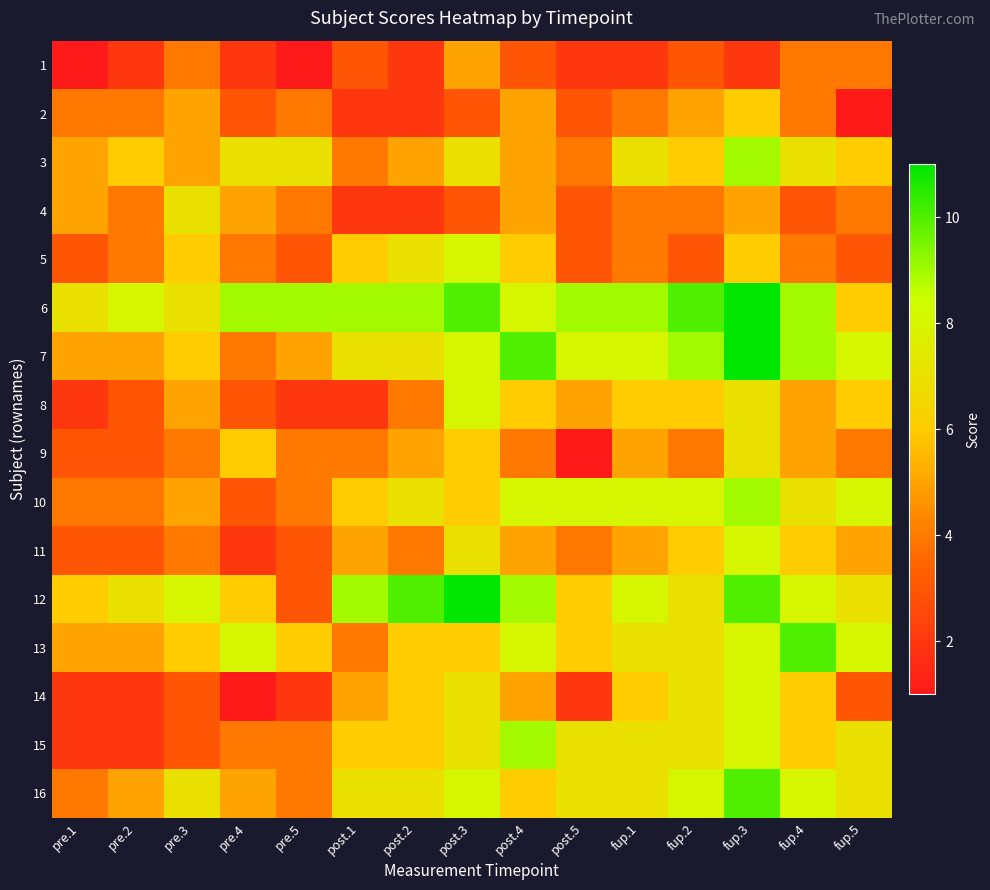

Reading left to right, list all the values displayed in this chart.

1: pre.1=1	pre.2=2	pre.3=4	pre.4=2	pre.5=1	post.1=3	post.2=2	post.3=5	post.4=3	post.5=2	fup.1=2	fup.2=3	fup.3=2	fup.4=4	fup.5=4
2: pre.1=4	pre.2=4	pre.3=5	pre.4=3	pre.5=4	post.1=2	post.2=2	post.3=3	post.4=5	post.5=3	fup.1=4	fup.2=5	fup.3=6	fup.4=4	fup.5=1
3: pre.1=5	pre.2=6	pre.3=5	pre.4=7	pre.5=7	post.1=4	post.2=5	post.3=7	post.4=5	post.5=4	fup.1=7	fup.2=6	fup.3=9	fup.4=7	fup.5=6
4: pre.1=5	pre.2=4	pre.3=7	pre.4=5	pre.5=4	post.1=2	post.2=2	post.3=3	post.4=5	post.5=3	fup.1=4	fup.2=4	fup.3=5	fup.4=3	fup.5=4
5: pre.1=3	pre.2=4	pre.3=6	pre.4=4	pre.5=3	post.1=6	post.2=7	post.3=8	post.4=6	post.5=3	fup.1=4	fup.2=3	fup.3=6	fup.4=4	fup.5=3
6: pre.1=7	pre.2=8	pre.3=7	pre.4=9	pre.5=9	post.1=9	post.2=9	post.3=10	post.4=8	post.5=9	fup.1=9	fup.2=10	fup.3=11	fup.4=9	fup.5=6
7: pre.1=5	pre.2=5	pre.3=6	pre.4=4	pre.5=5	post.1=7	post.2=7	post.3=8	post.4=10	post.5=8	fup.1=8	fup.2=9	fup.3=11	fup.4=9	fup.5=8
8: pre.1=2	pre.2=3	pre.3=5	pre.4=3	pre.5=2	post.1=2	post.2=4	post.3=8	post.4=6	post.5=5	fup.1=6	fup.2=6	fup.3=7	fup.4=5	fup.5=6
9: pre.1=3	pre.2=3	pre.3=4	pre.4=6	pre.5=4	post.1=4	post.2=5	post.3=6	post.4=4	post.5=1	fup.1=5	fup.2=4	fup.3=7	fup.4=5	fup.5=4
10: pre.1=4	pre.2=4	pre.3=5	pre.4=3	pre.5=4	post.1=6	post.2=7	post.3=6	post.4=8	post.5=8	fup.1=8	fup.2=8	fup.3=9	fup.4=7	fup.5=8
11: pre.1=3	pre.2=3	pre.3=4	pre.4=2	pre.5=3	post.1=5	post.2=4	post.3=7	post.4=5	post.5=4	fup.1=5	fup.2=6	fup.3=8	fup.4=6	fup.5=5
12: pre.1=6	pre.2=7	pre.3=8	pre.4=6	pre.5=3	post.1=9	post.2=10	post.3=11	post.4=9	post.5=6	fup.1=8	fup.2=7	fup.3=10	fup.4=8	fup.5=7
13: pre.1=5	pre.2=5	pre.3=6	pre.4=8	pre.5=6	post.1=4	post.2=6	post.3=6	post.4=8	post.5=6	fup.1=7	fup.2=7	fup.3=8	fup.4=10	fup.5=8
14: pre.1=2	pre.2=2	pre.3=3	pre.4=1	pre.5=2	post.1=5	post.2=6	post.3=7	post.4=5	post.5=2	fup.1=6	fup.2=7	fup.3=8	fup.4=6	fup.5=3
15: pre.1=2	pre.2=2	pre.3=3	pre.4=4	pre.5=4	post.1=6	post.2=6	post.3=7	post.4=9	post.5=7	fup.1=7	fup.2=7	fup.3=8	fup.4=6	fup.5=7
16: pre.1=4	pre.2=5	pre.3=7	pre.4=5	pre.5=4	post.1=7	post.2=7	post.3=8	post.4=6	post.5=7	fup.1=7	fup.2=8	fup.3=10	fup.4=8	fup.5=7